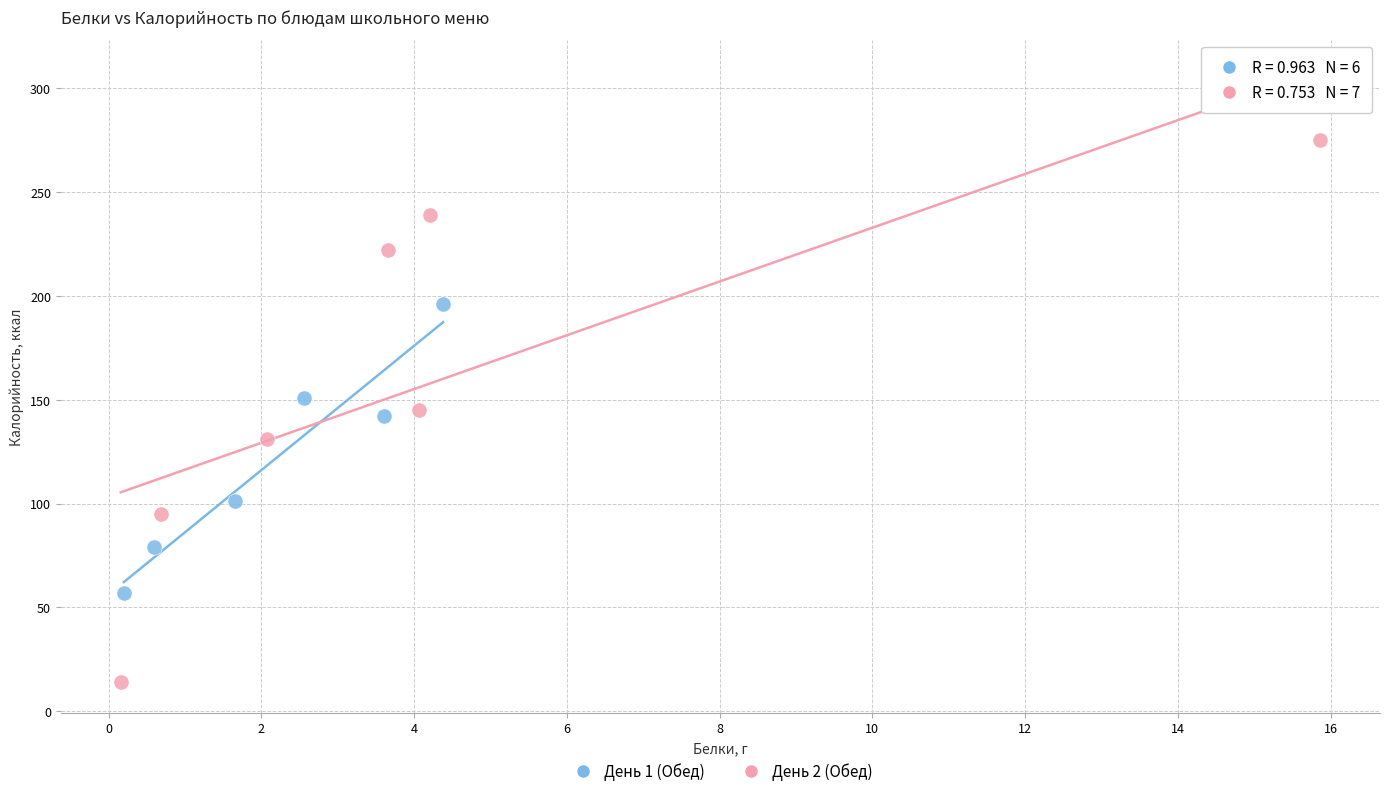

Which series contains the highest Y value?

День 2 (Обед)